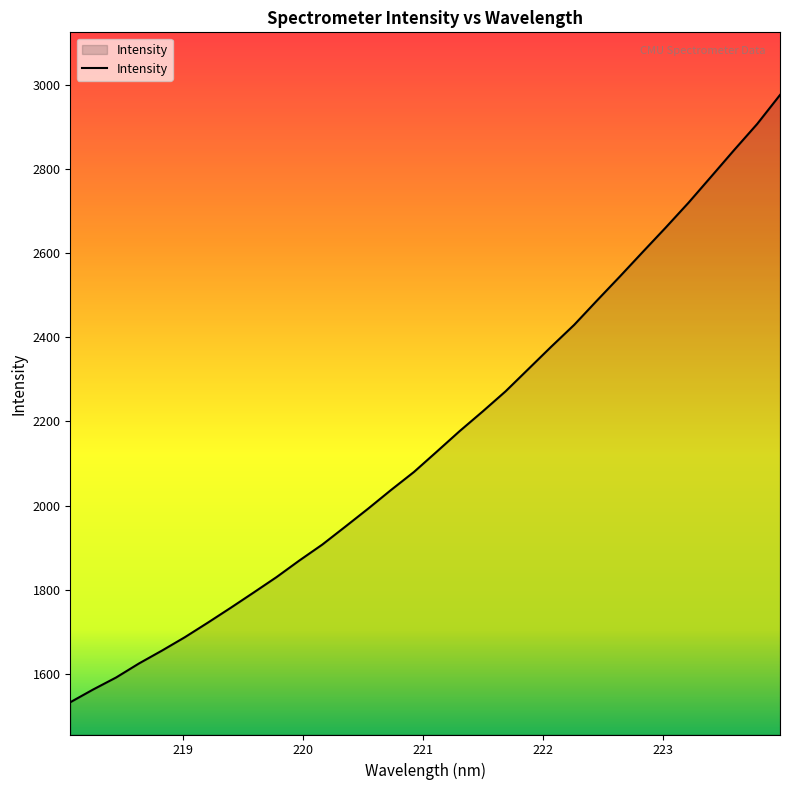

What is the minimum value shown in the chart?

1532.8